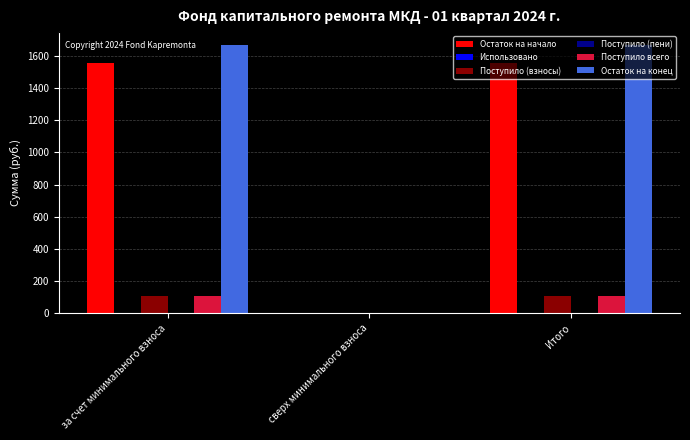

True or false: Остаток на начало has a value of 961.9 at сверх минимального взноса.

False